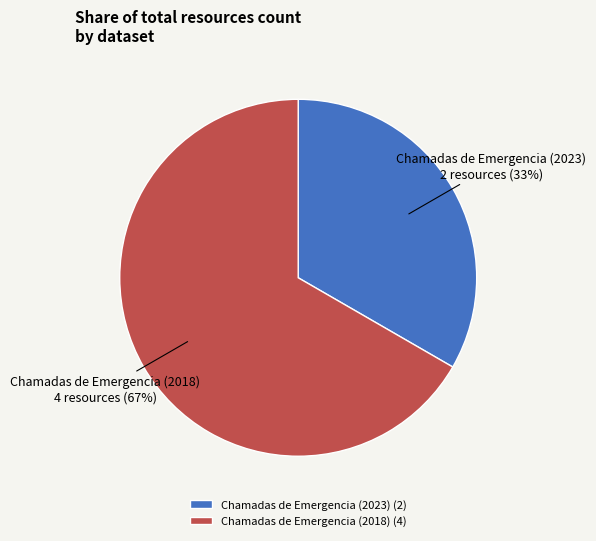

To the nearest percent, what portion does Chamadas de Emergencia (2018) represent?

67%